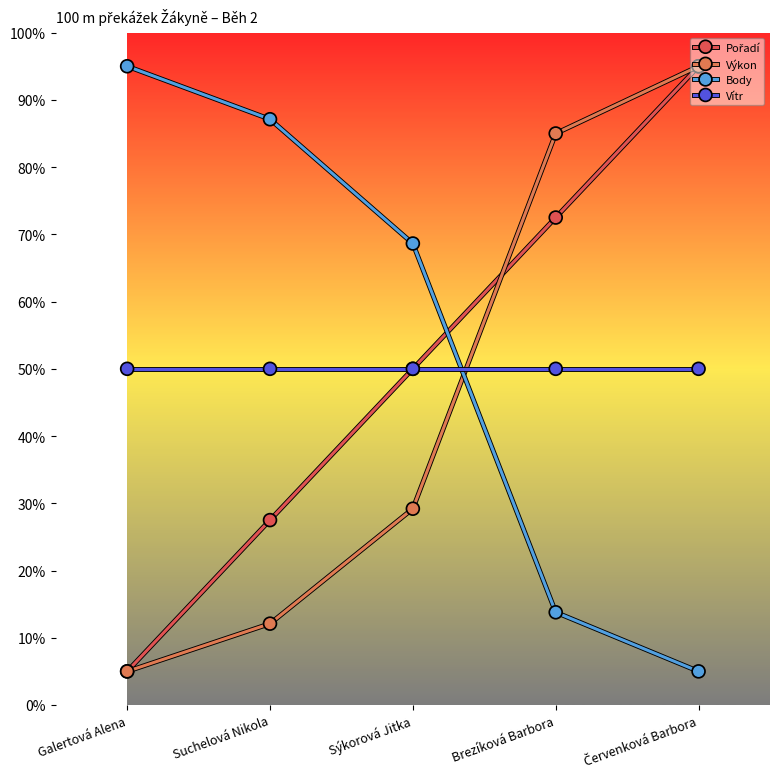

True or false: Vítr has a value of 50.0 at Galertová Alena.

True